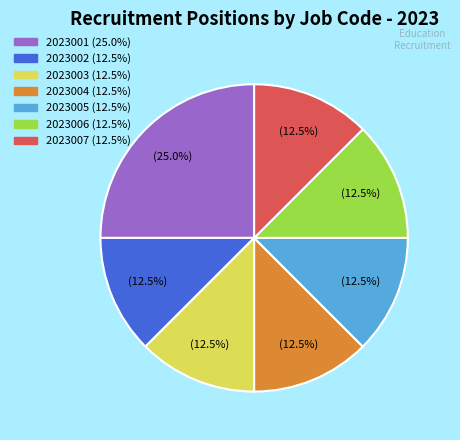

Does 2023004 account for over 50% of the chart?

No